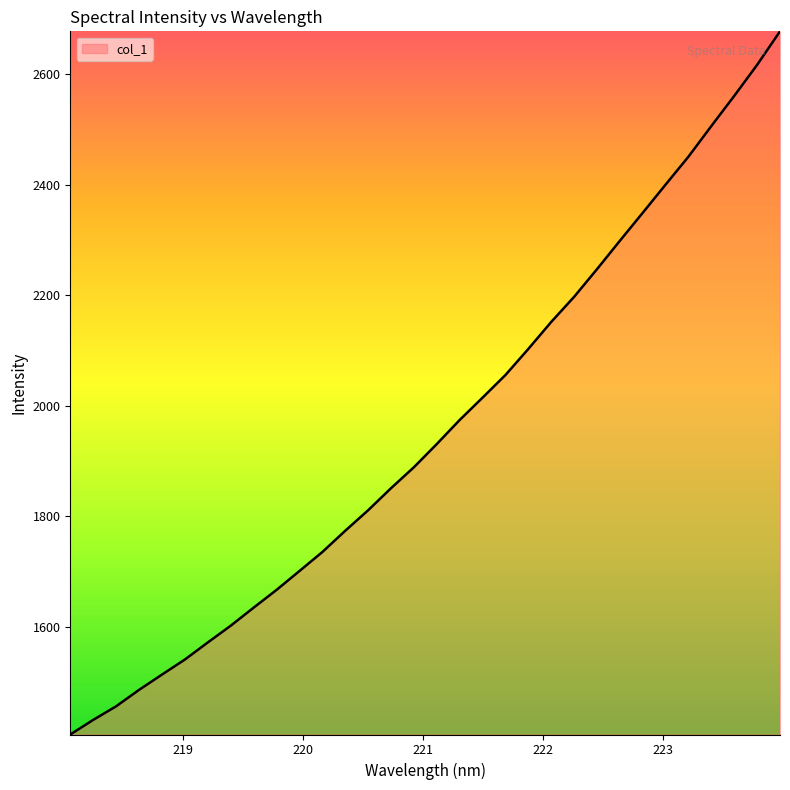

What is the smallest value displayed?

1404.8